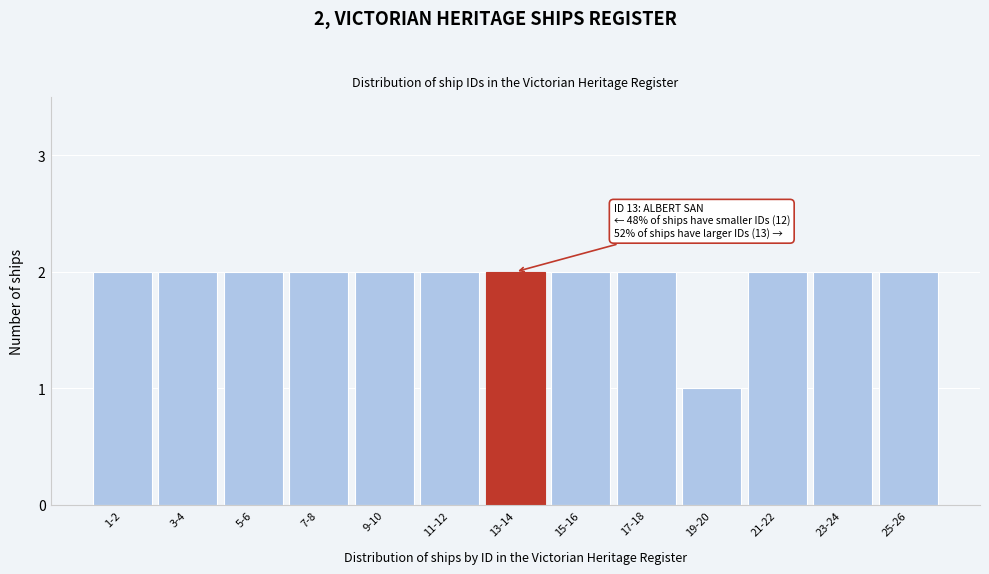

Reading left to right, extract all data points from this chart.

1-2=2	3-4=2	5-6=2	7-8=2	9-10=2	11-12=2	13-14=2	15-16=2	17-18=2	19-20=1	21-22=2	23-24=2	25-26=2